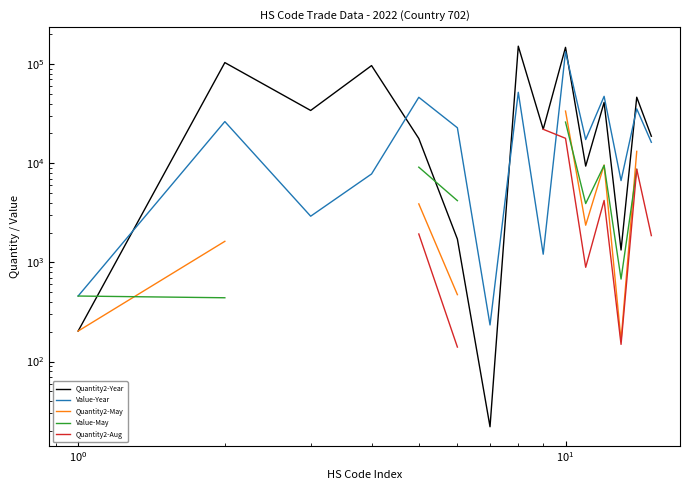

List the series in order of their peak value, highest first.

Quantity2-Year, Value-Year, Quantity2-May, Value-May, Quantity2-Aug